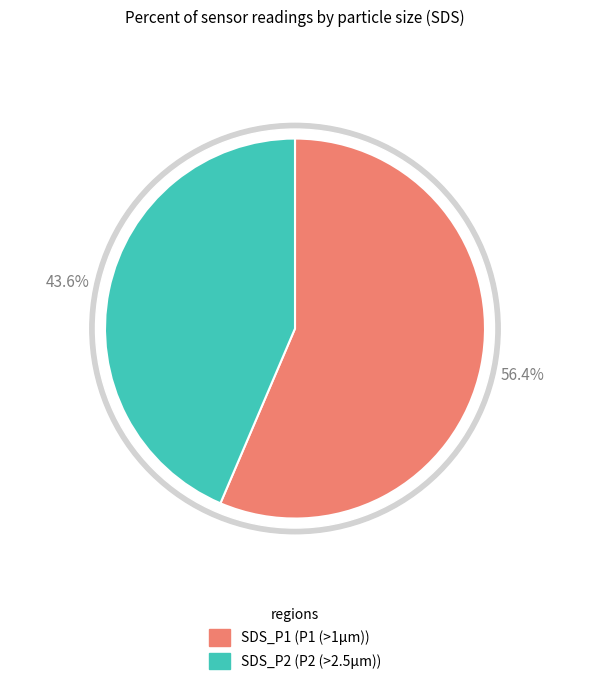

The SDS_P2 slice represents 31% of the pie. True or false?

False